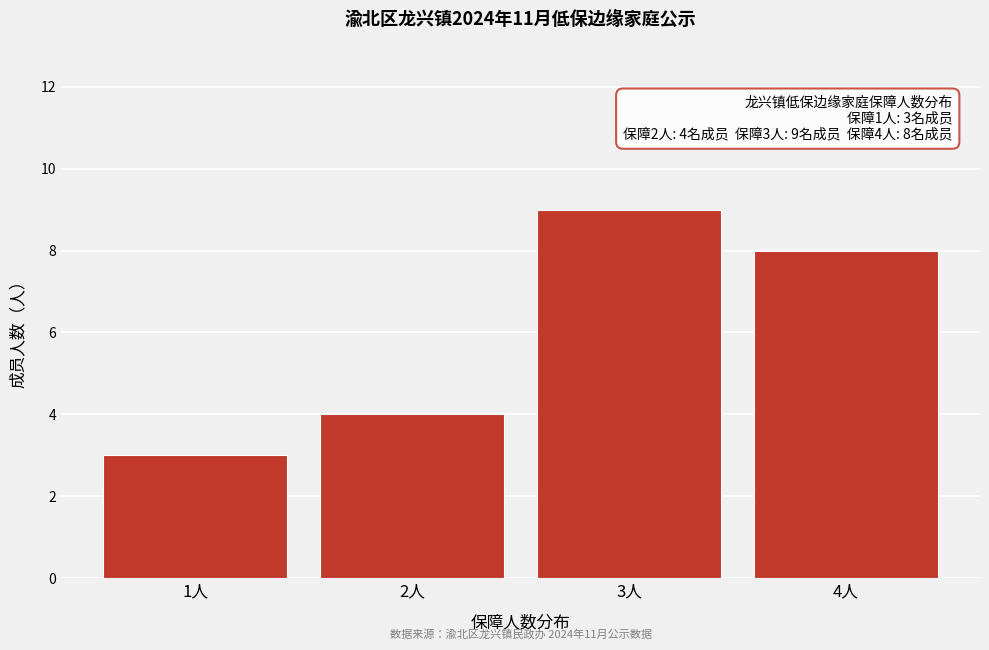

Reading right to left, what are all the values shown in this chart?

4人=8	3人=9	2人=4	1人=3